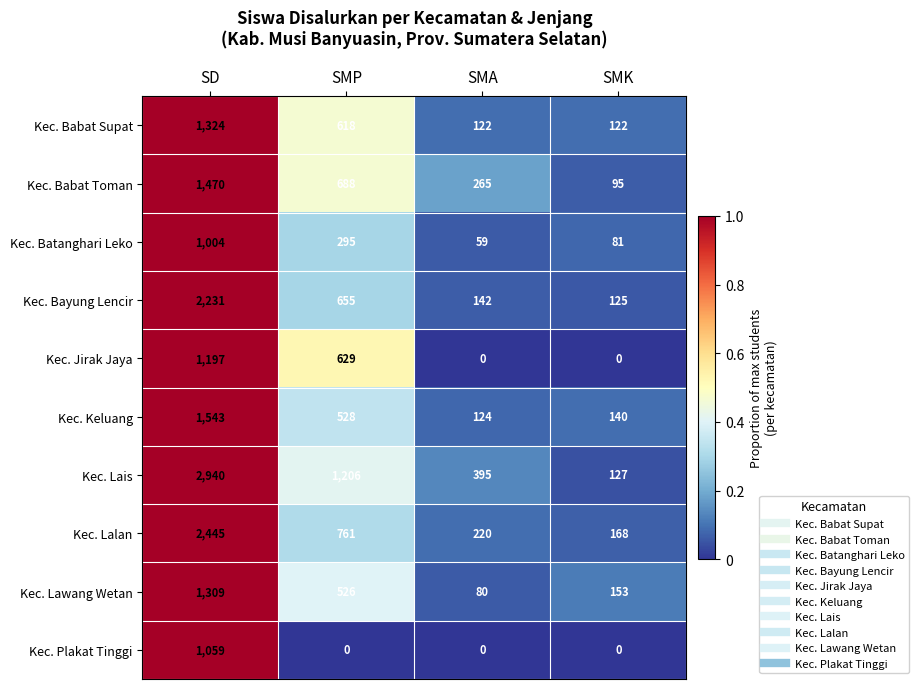

What is the maximum value shown in the chart?

2940